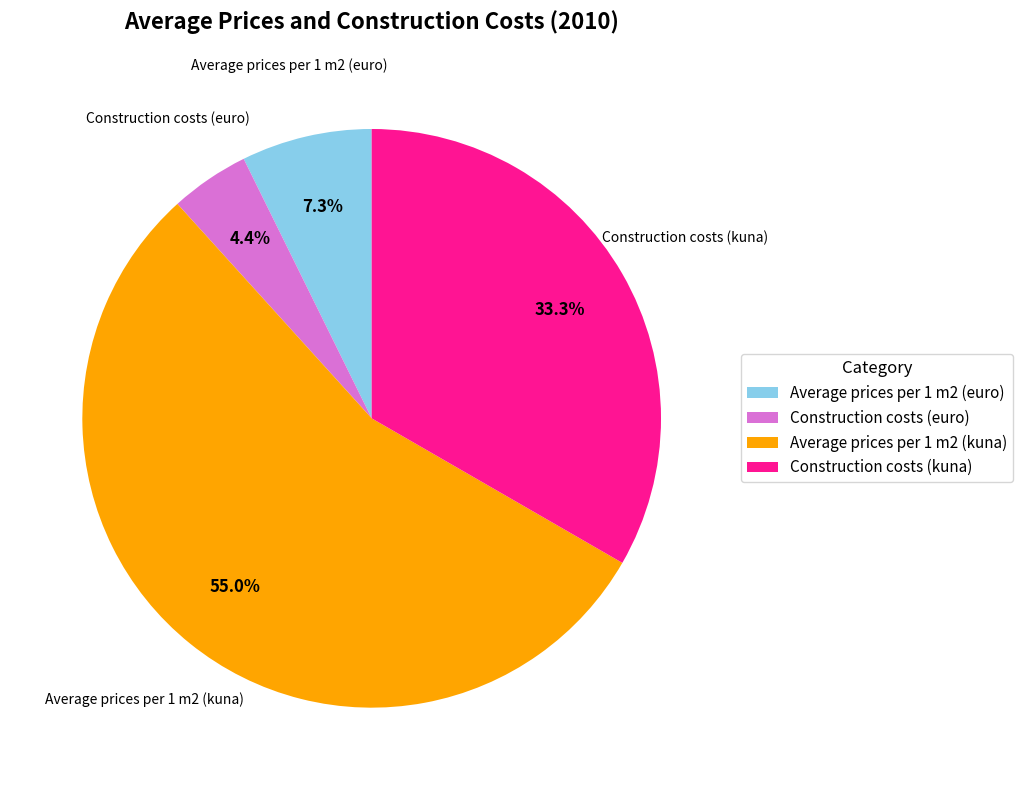

Do Average prices per 1 m2 (kuna) and Construction costs (euro) together represent more than half of the pie?

Yes